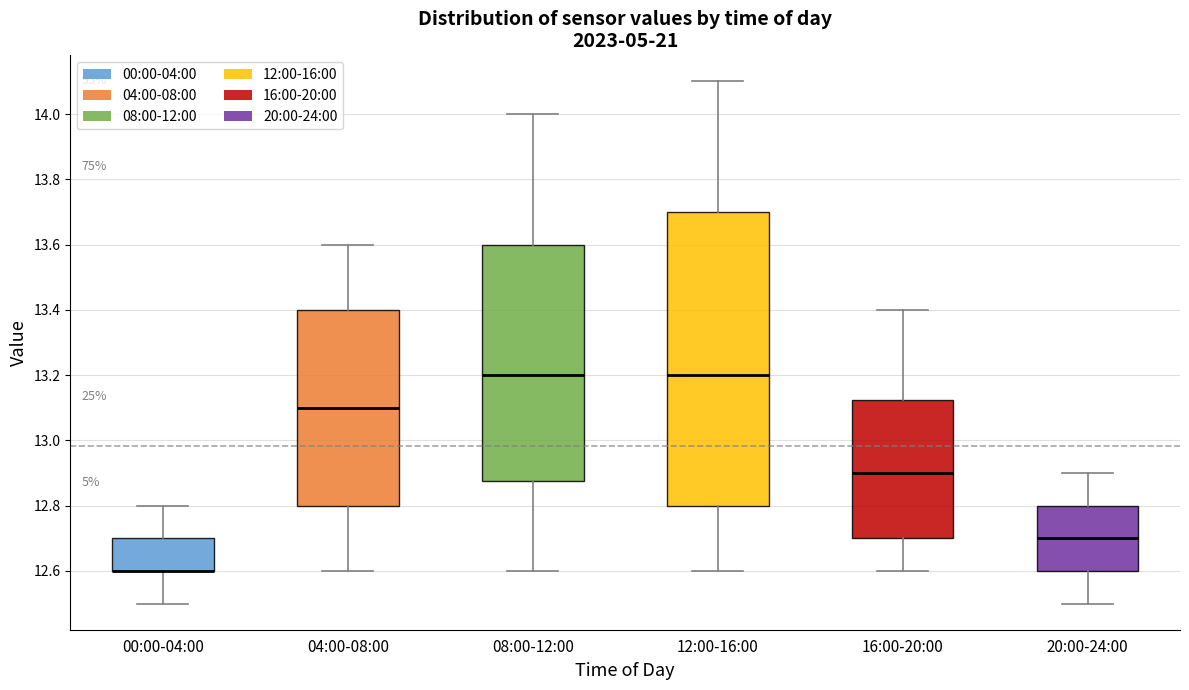

Reading left to right, transcribe this box plot: for each box, give where its median line is, the range the box spans, and where its two whiskers end, as read against the y-axis. The values are not printed on the chart, so give them approximately, as read against the axis.

00:00-04:00: median 12.60 (drawn on the box's lower edge), box 12.60 to 12.70, whiskers 12.50 to 12.80
04:00-08:00: median 13.10, box 12.80 to 13.40, whiskers 12.60 to 13.60
08:00-12:00: median 13.20, box 12.88 to 13.60, whiskers 12.60 to 14.00
12:00-16:00: median 13.20, box 12.80 to 13.70, whiskers 12.60 to 14.10
16:00-20:00: median 12.90, box 12.70 to 13.12, whiskers 12.60 to 13.40
20:00-24:00: median 12.70, box 12.60 to 12.80, whiskers 12.50 to 12.90